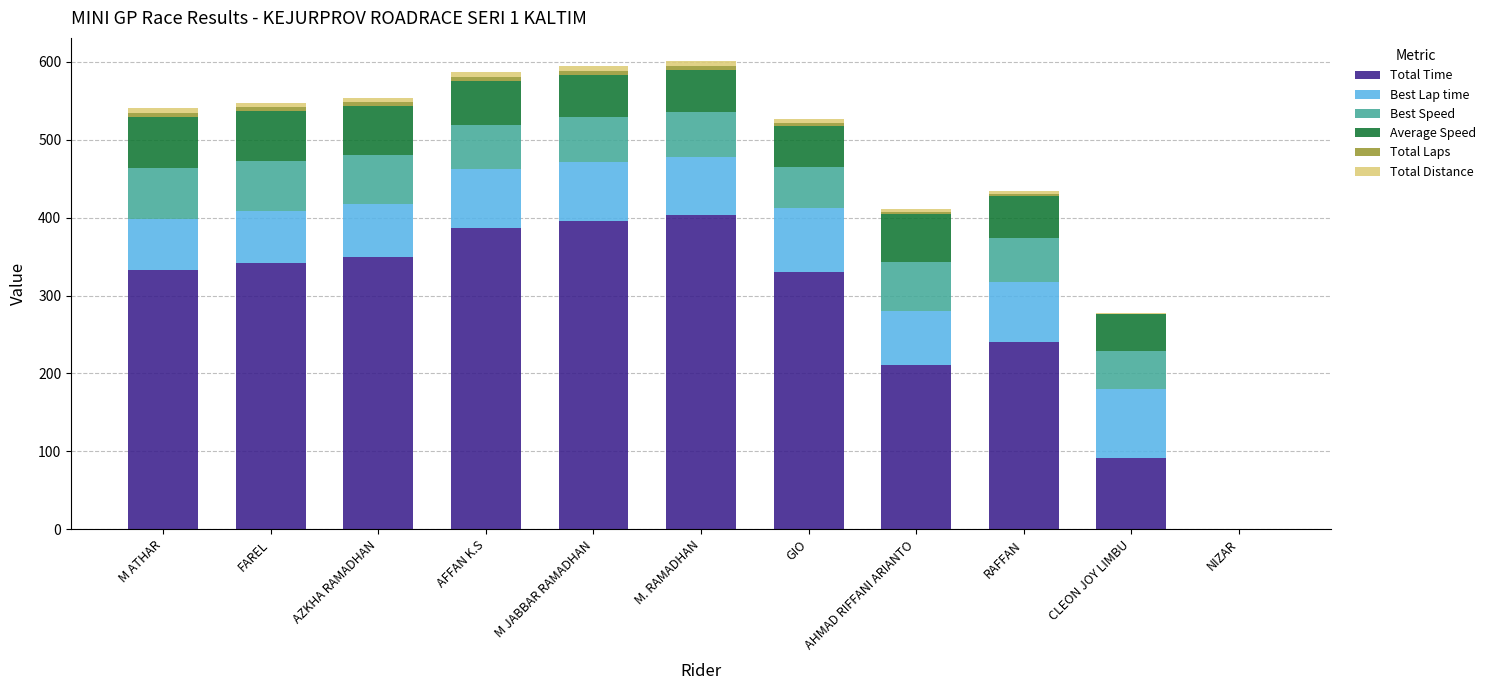

What is the sum of all Best Lap time values?

740.6